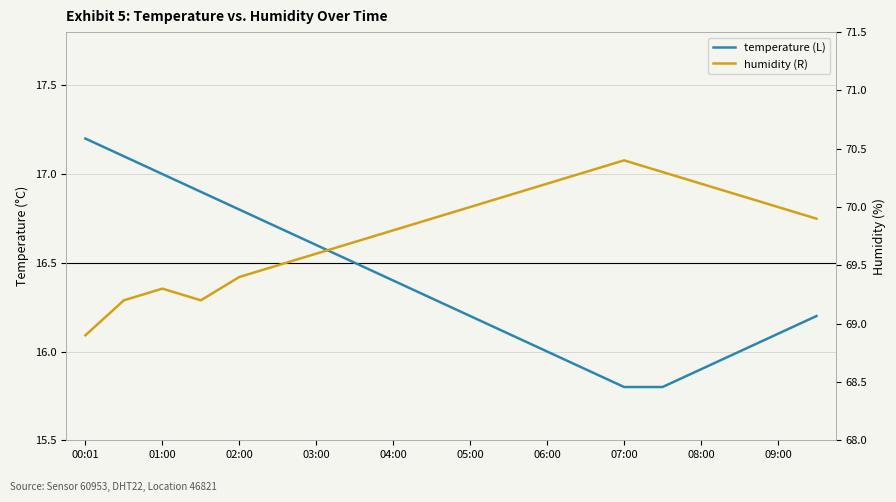

At how many categories does at least one series exceed 19?

20